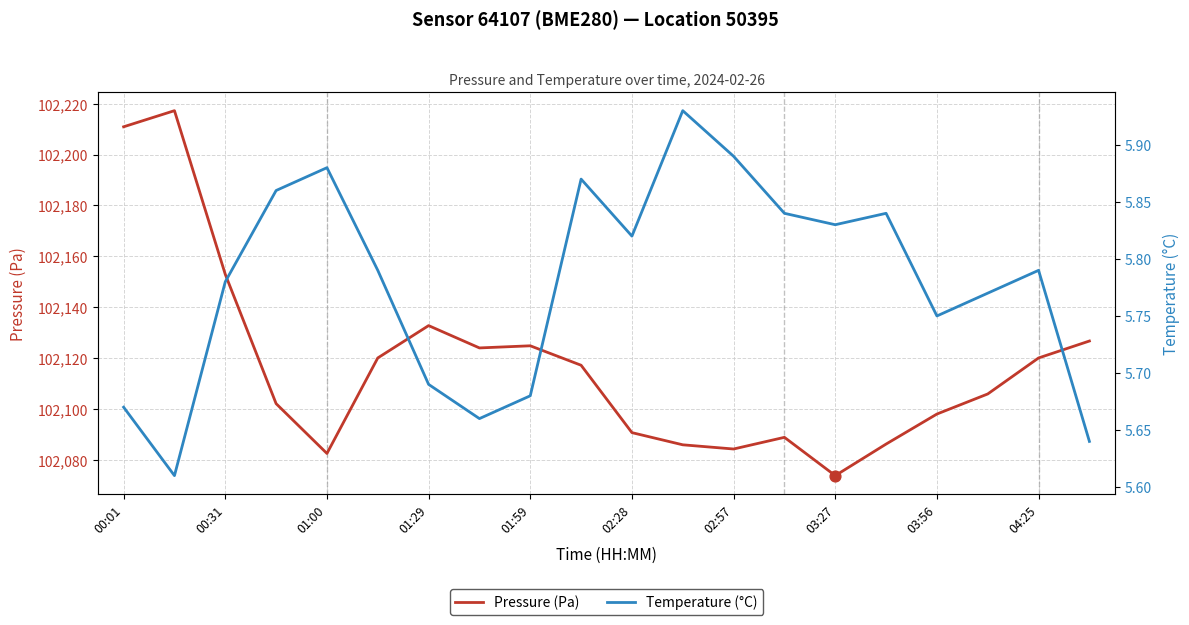

Which series has the widest spread of Y values?

Pressure (Pa)